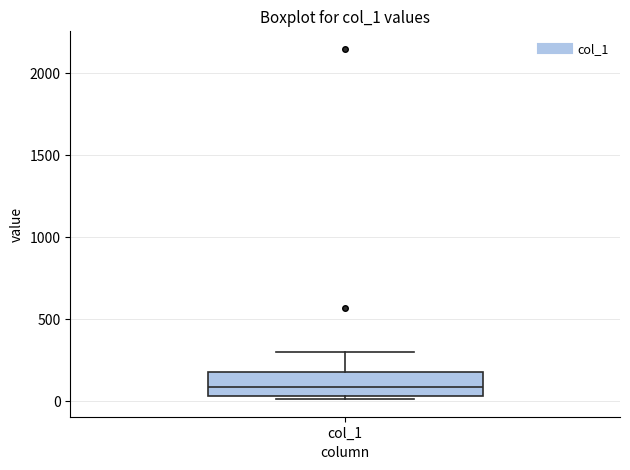

Read this box plot against the y-axis: the position of the median line, the range covered by the box, and the ends of both whiskers. The values are not printed on the chart, so give them approximately, as read against the axis.

median 100, box 50 to 200, whiskers 0 to 300